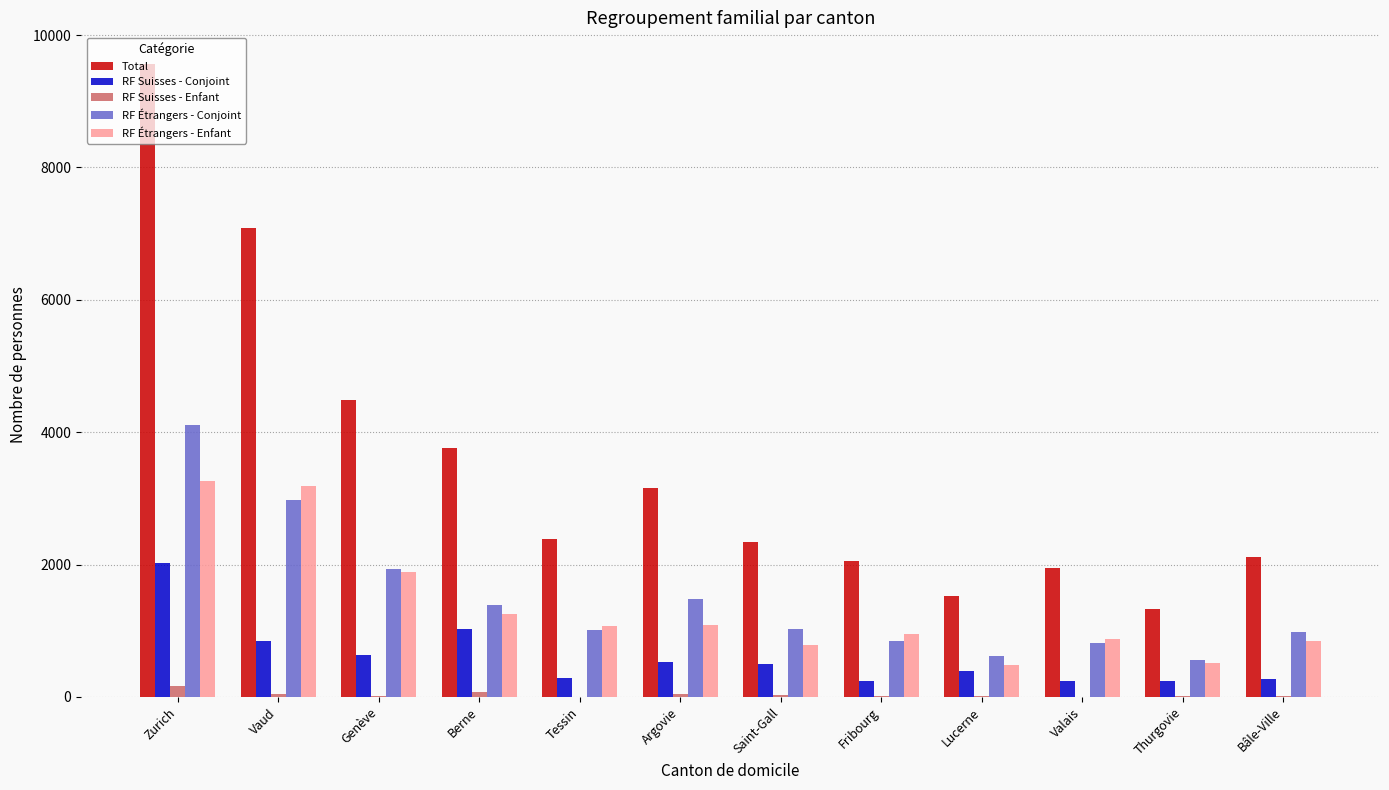

Does the chart contain stacked bars?

No